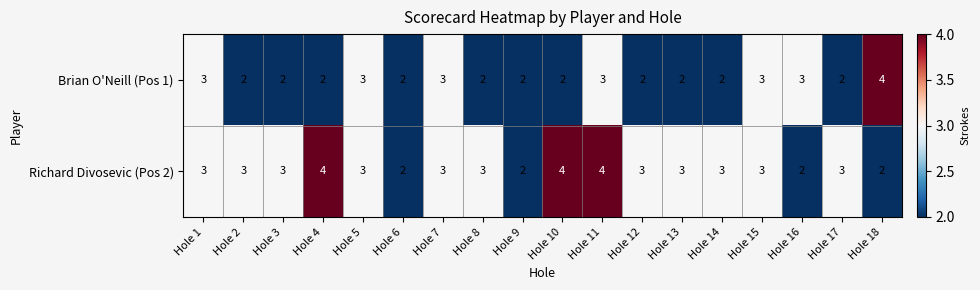

What is the sum of all Richard Divosevic (Pos 2) values?

53